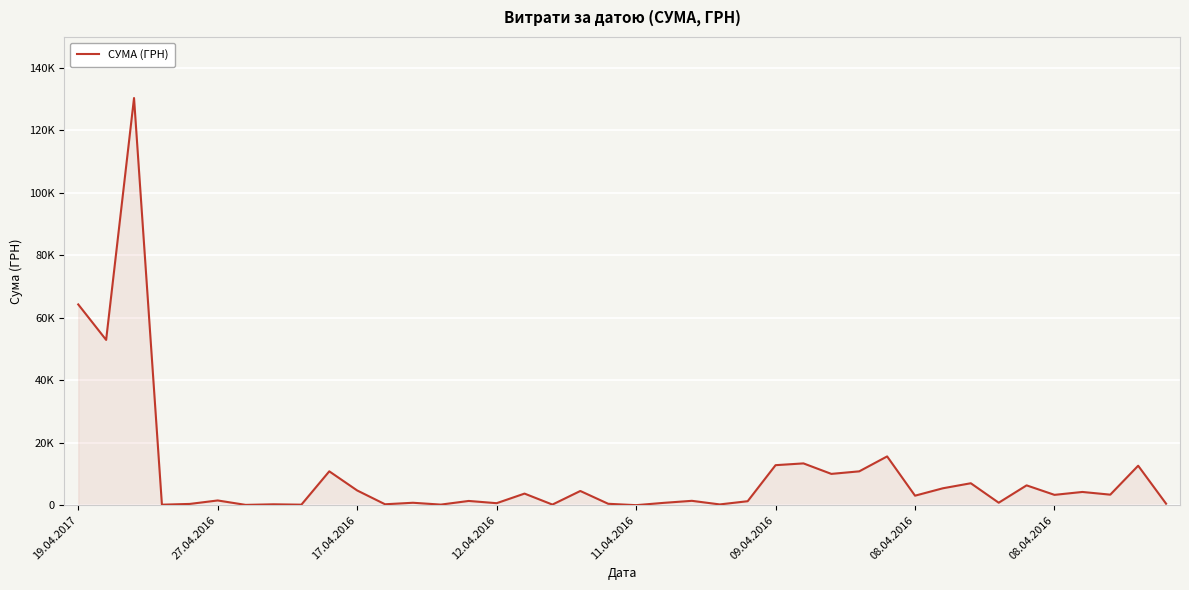

Does the chart have visible grid lines?

Yes